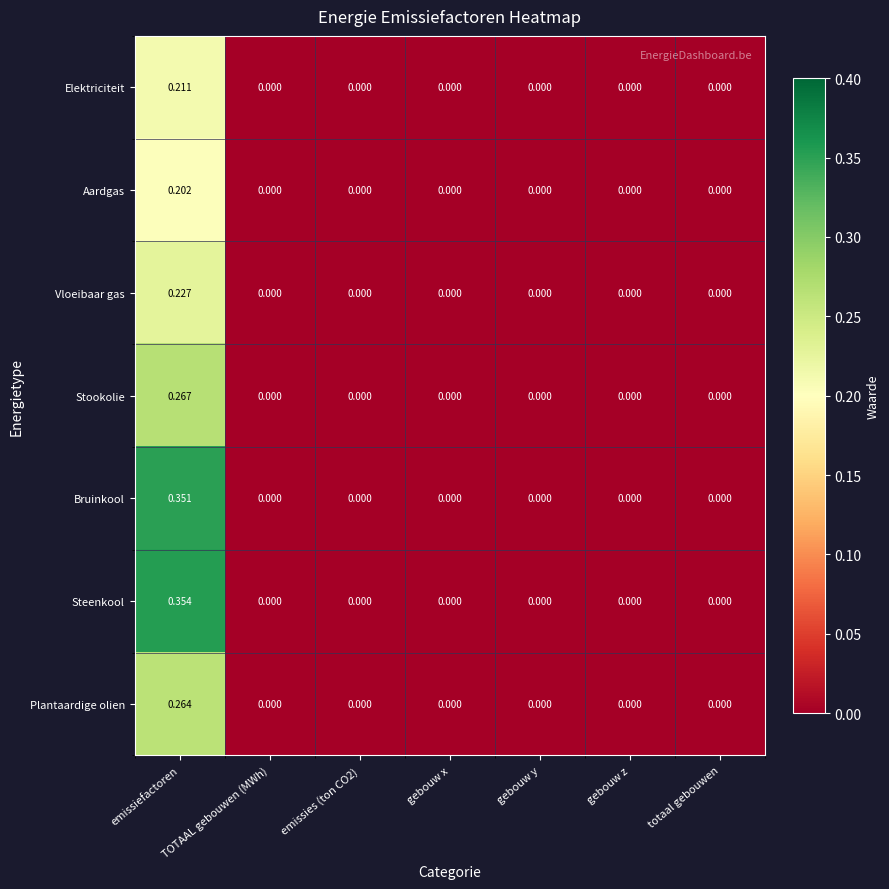

At which category is the sum across all series the highest?

emissiefactoren